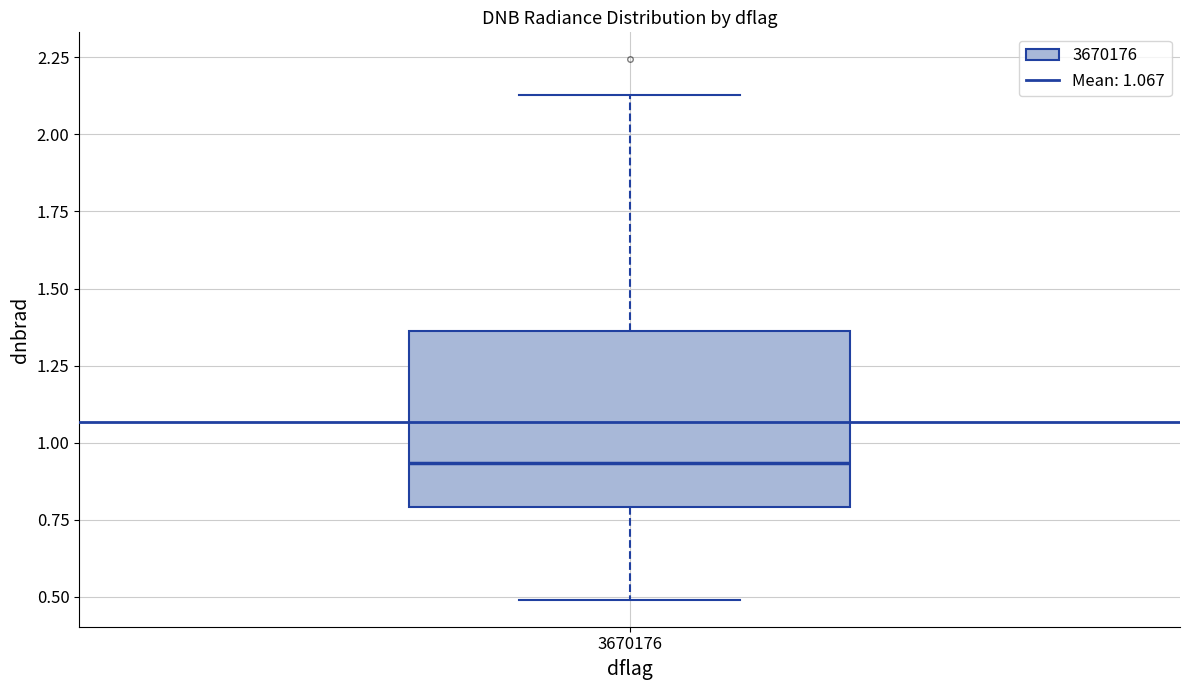

Read this box plot against the y-axis: the position of the median line, the range covered by the box, and the ends of both whiskers. The values are not printed on the chart, so give them approximately, as read against the axis.

median 0.95, box 0.80 to 1.35, whiskers 0.50 to 2.15